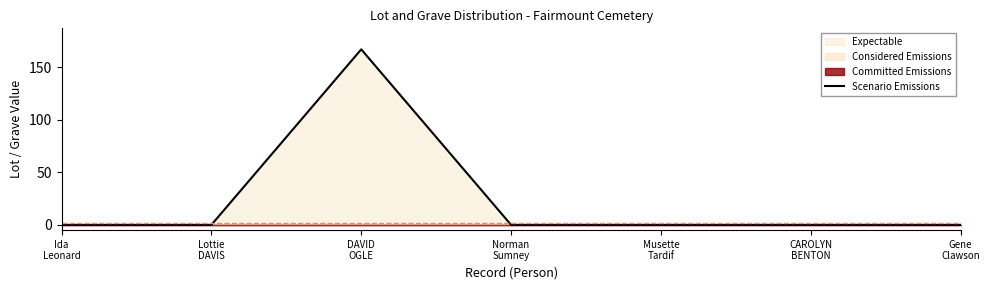

The value at Gene
Clawson is -70. True or false?

False